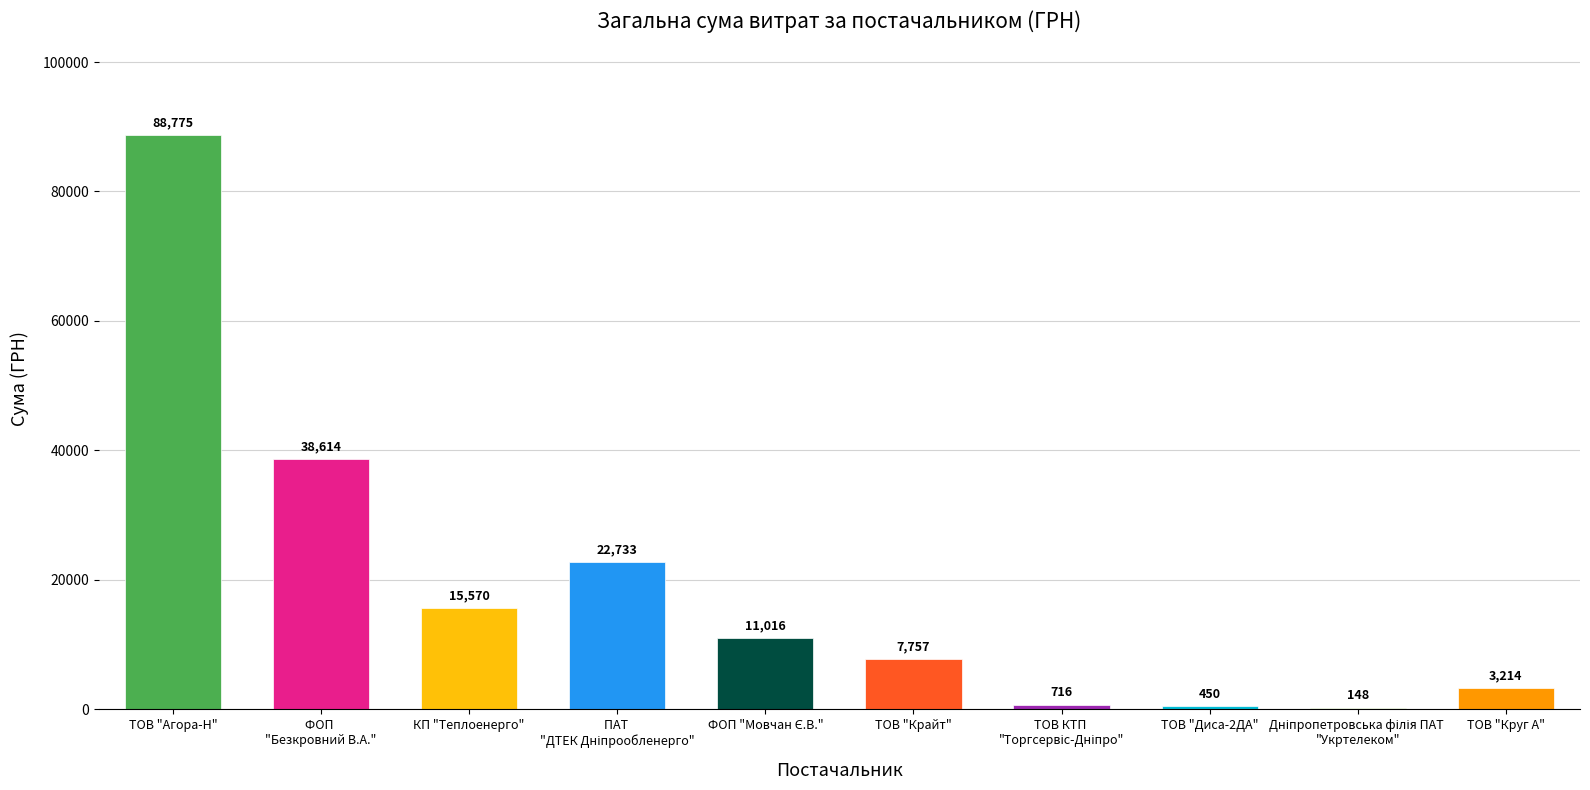

What is the greatest value displayed?

88774.6